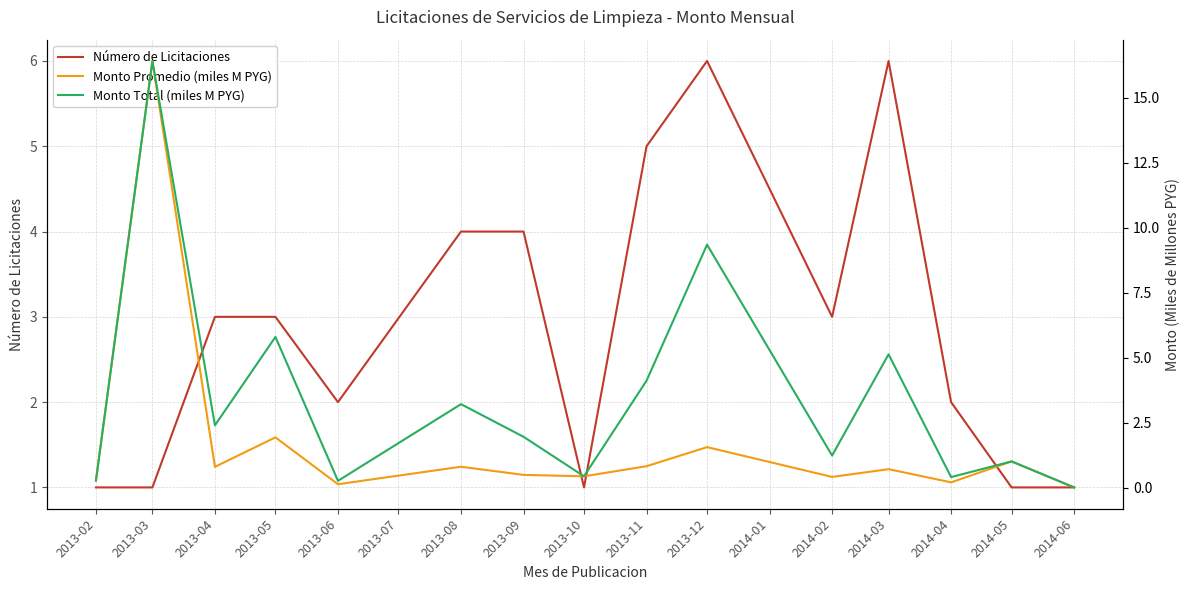

How many values in the Número de Licitaciones series are below 3?

7